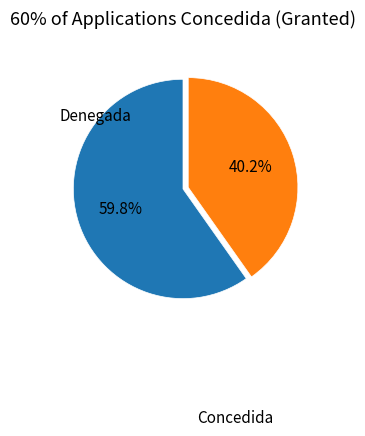

Is there a majority slice in this chart?

Yes